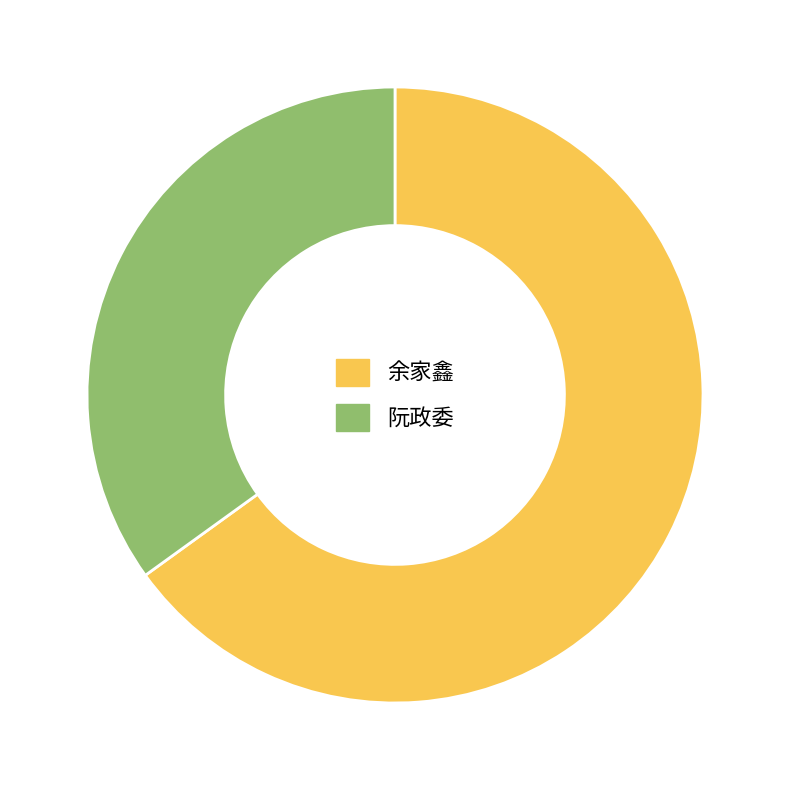

Which category has the biggest portion of the pie?

余家鑫